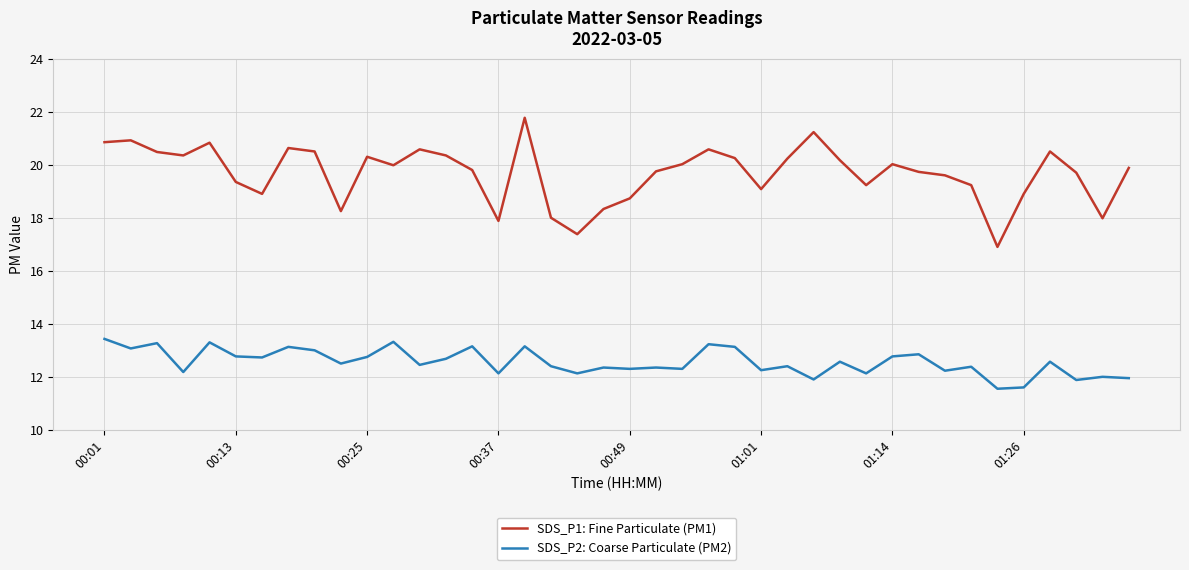

What is the minimum value for SDS_P2: Coarse Particulate (PM2)?

11.6